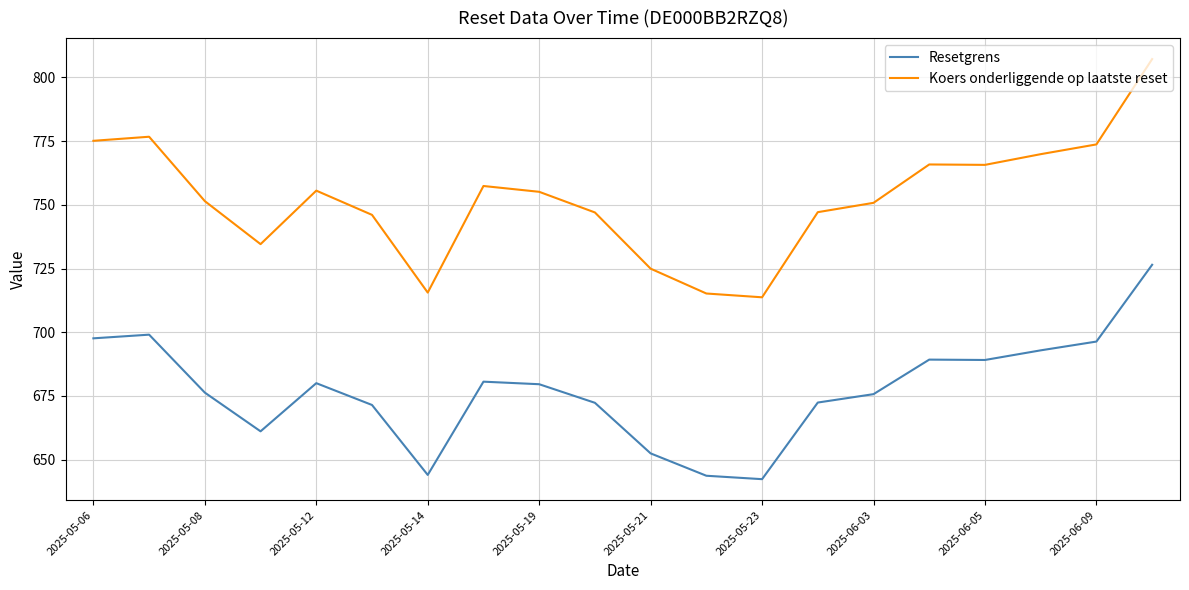

True or false: Koers onderliggende op laatste reset and Resetgrens intersect in this chart.

False